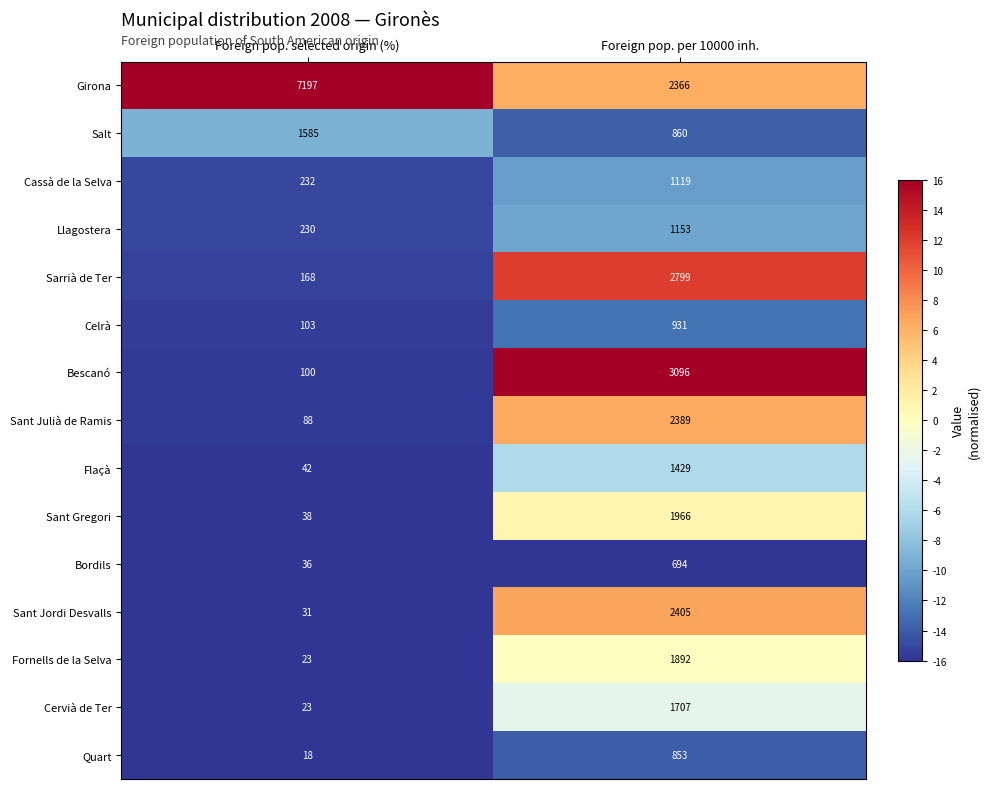

What is the difference between the highest and lowest values at Foreign pop. per 10000 inh.?

2402